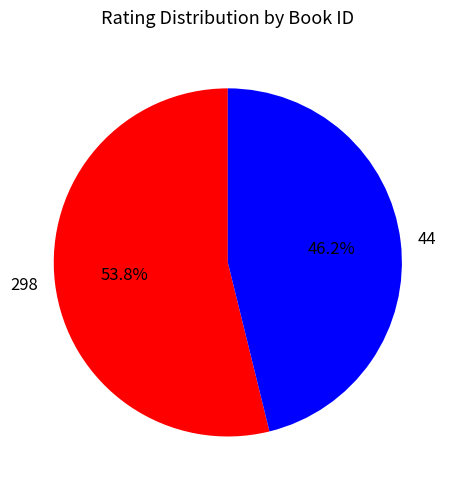

What portion of the pie excludes 298?

46.2%